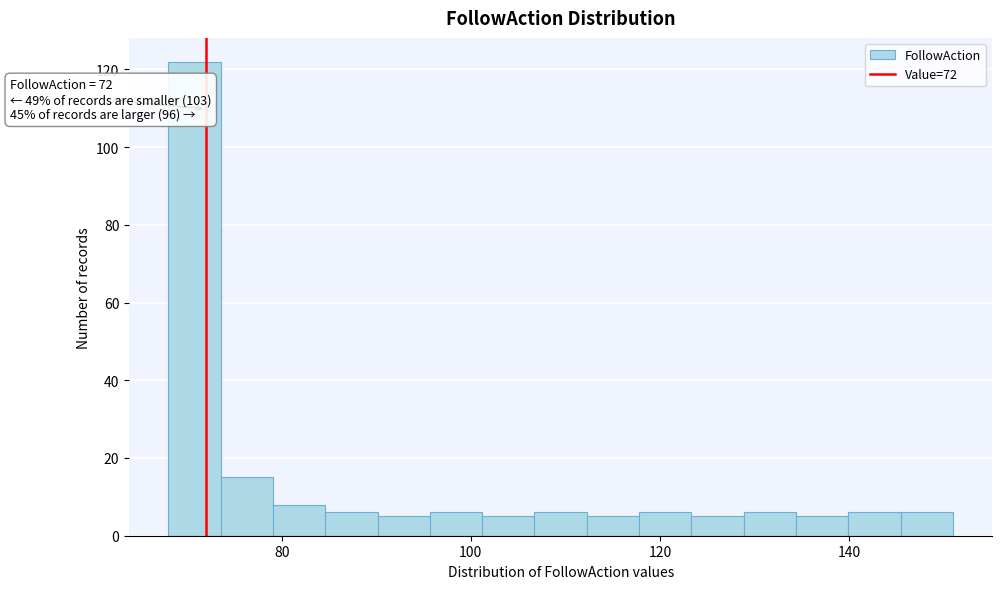

Read against the x-axis, roughly where is the centre of the tallest bar?

70